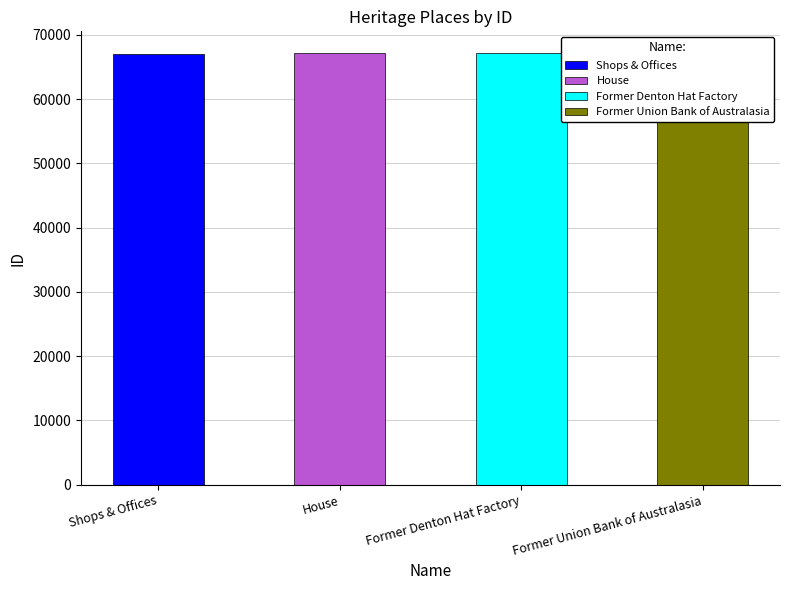

What position from the right is Shops & Offices?

4